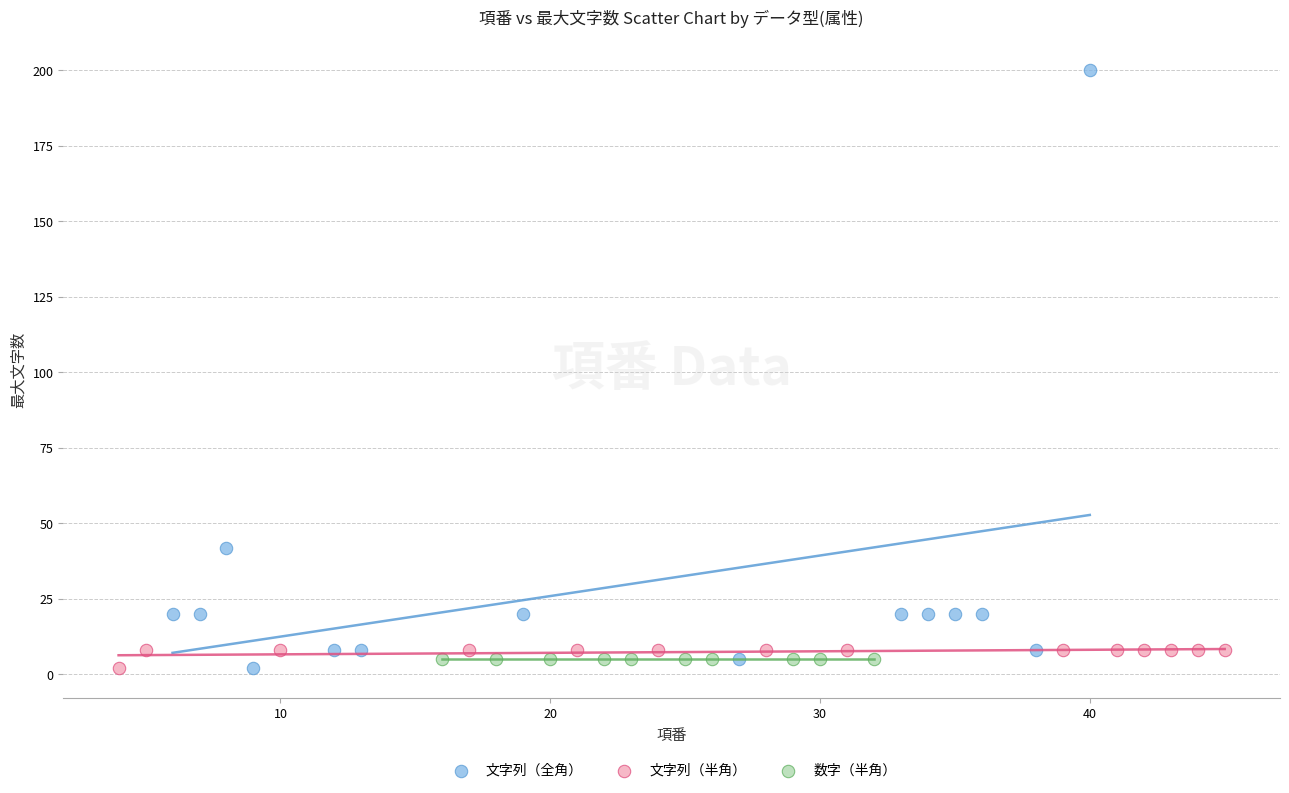

Which series contains the highest Y value?

文字列（全角）